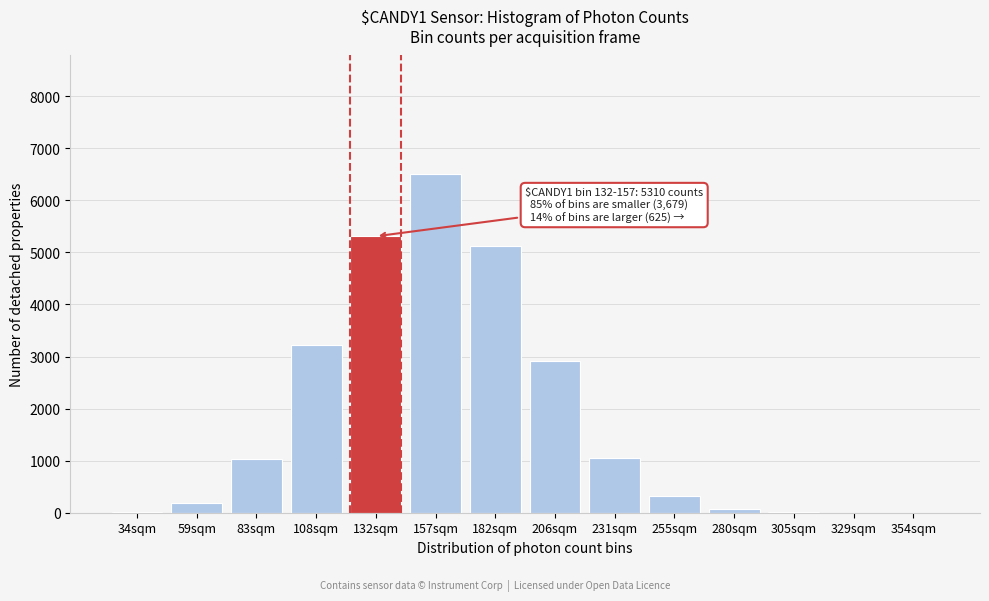

What is the sum of all values?

25780